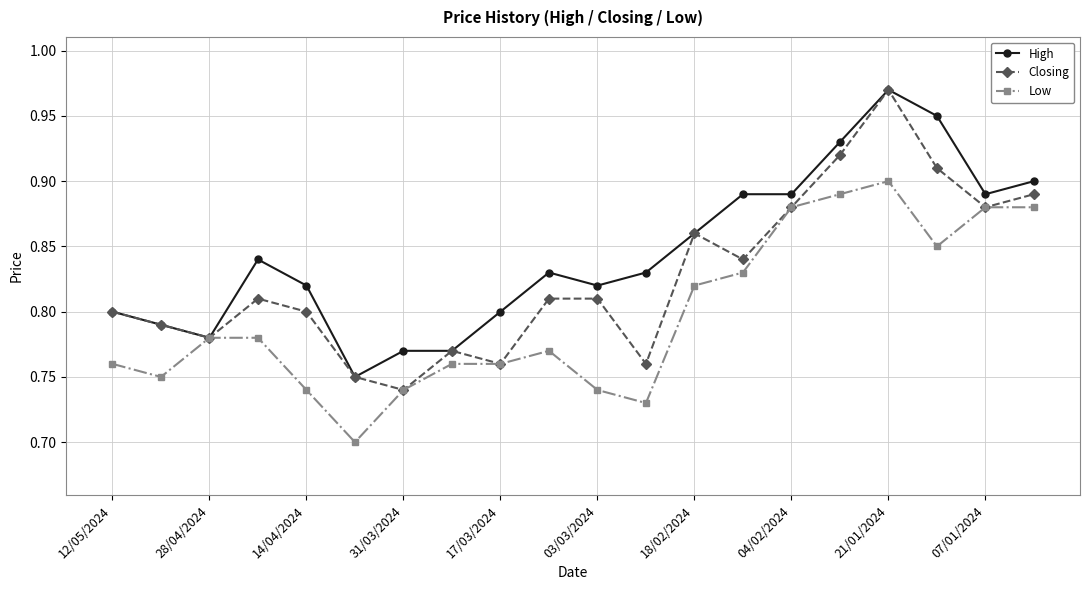

List the series in order of their overall mean, highest first.

High, Closing, Low